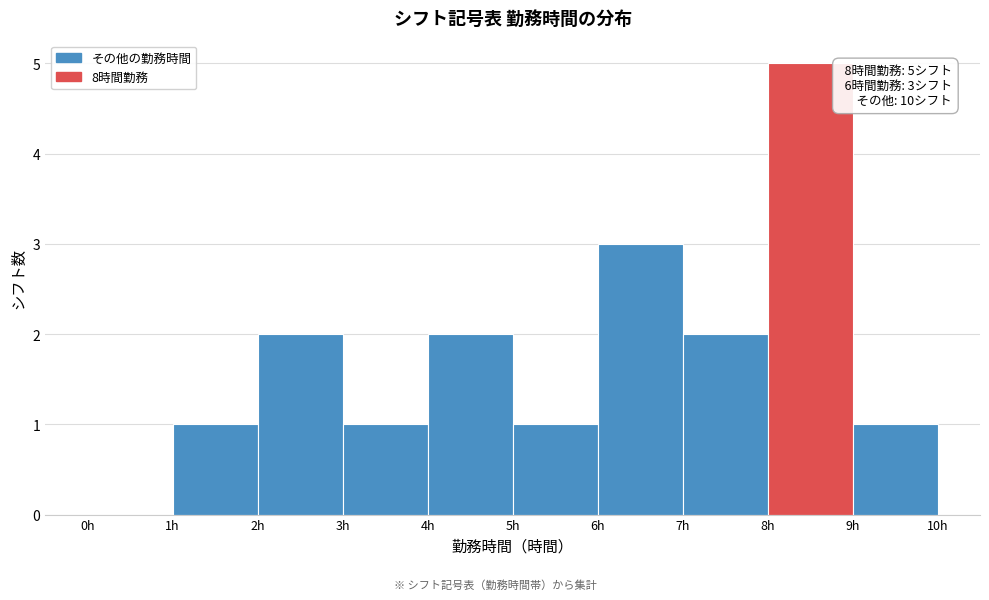

Which range on the x-axis has the tallest bar?

8 to 9